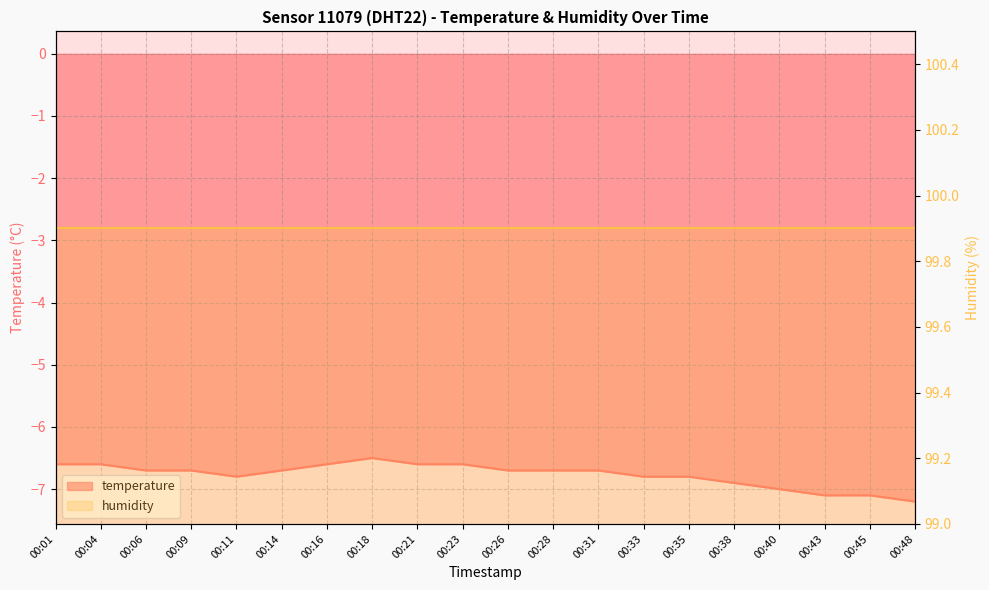

What is the sum of the values at 00:43 and 00:23?

-13.7